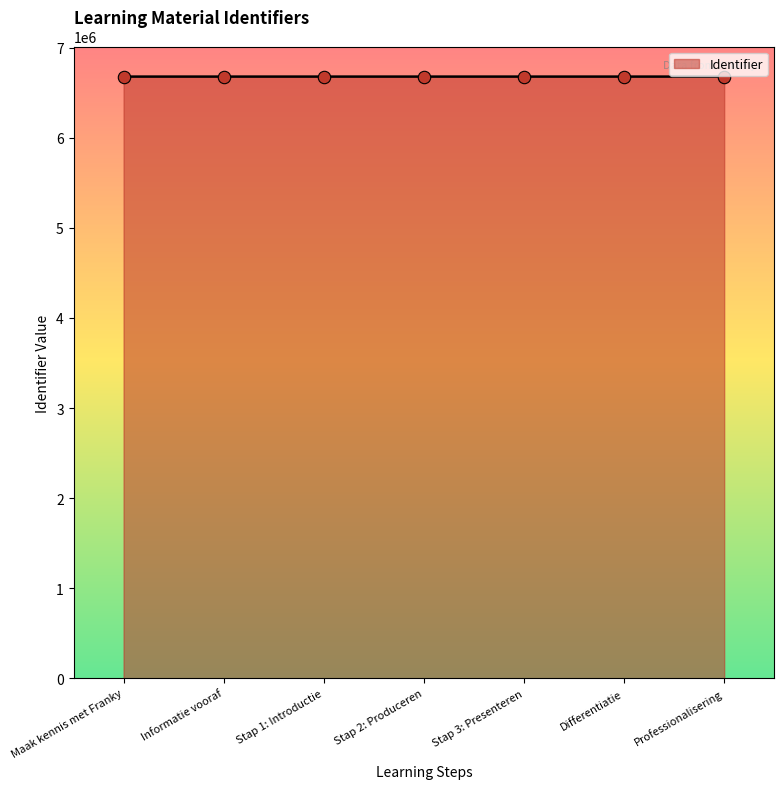

What is the ratio of the value at Maak kennis met Franky to the value at Stap 2: Produceren?

1.0